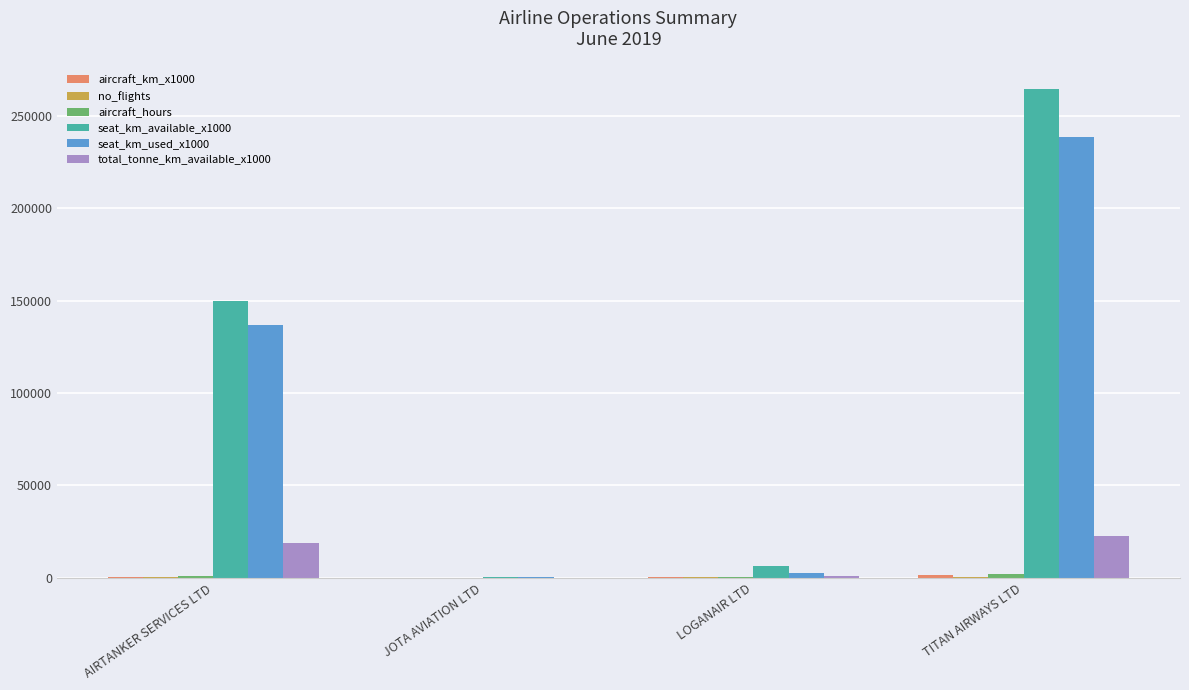

Which category has the highest value in the seat_km_available_x1000 series?

TITAN AIRWAYS LTD